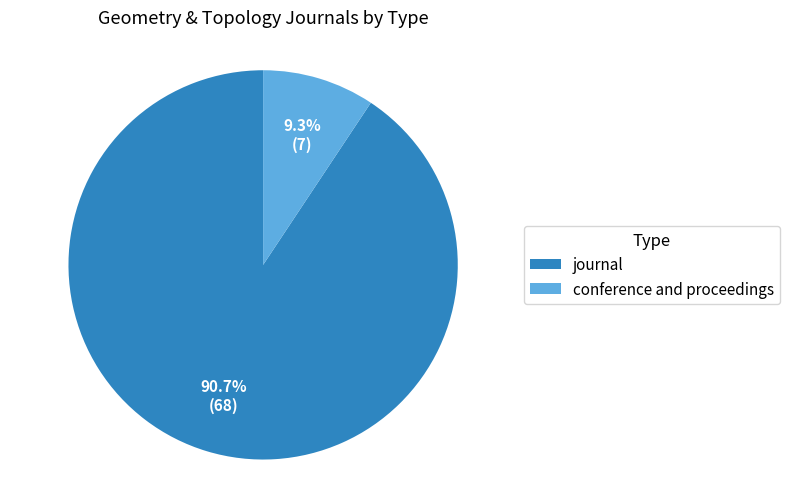

Rank the categories by value from highest to lowest.

journal, conference and proceedings